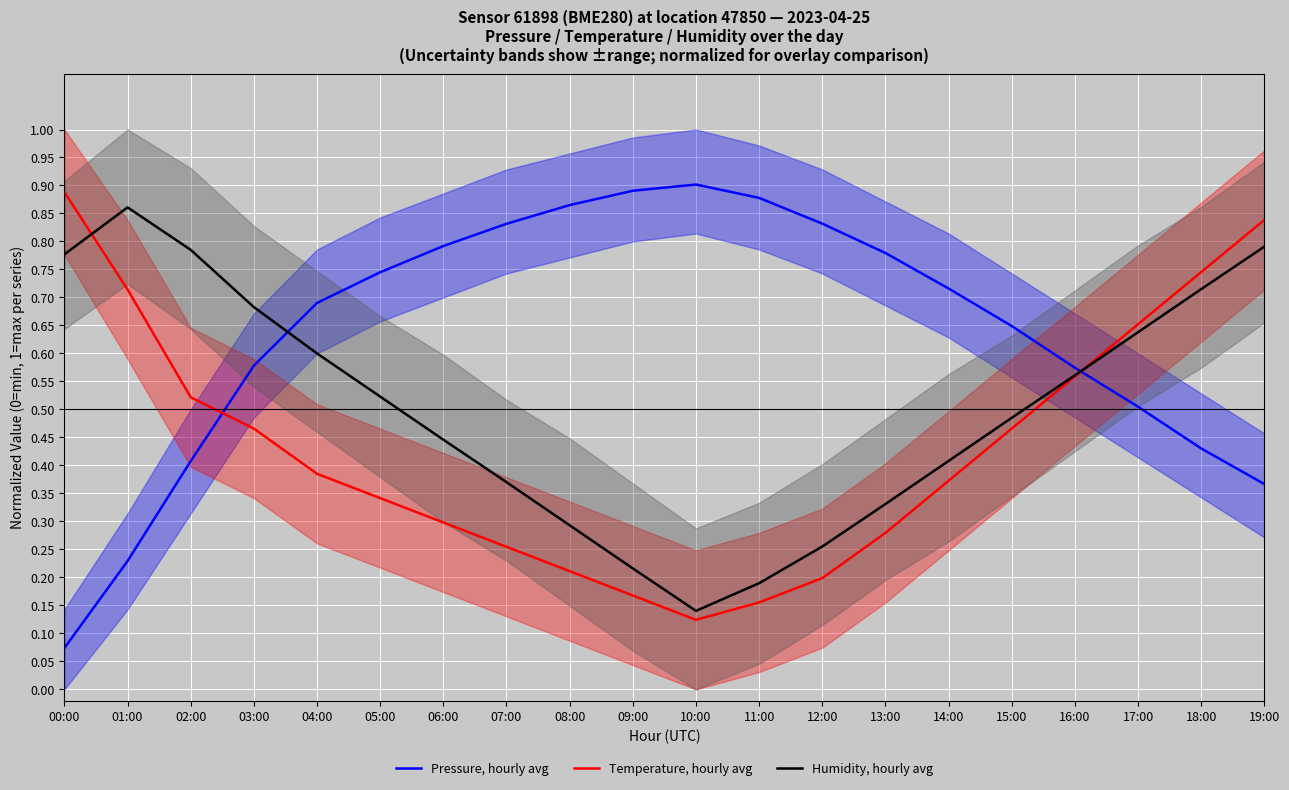

What is the label of the 15th point from the left?

14:00